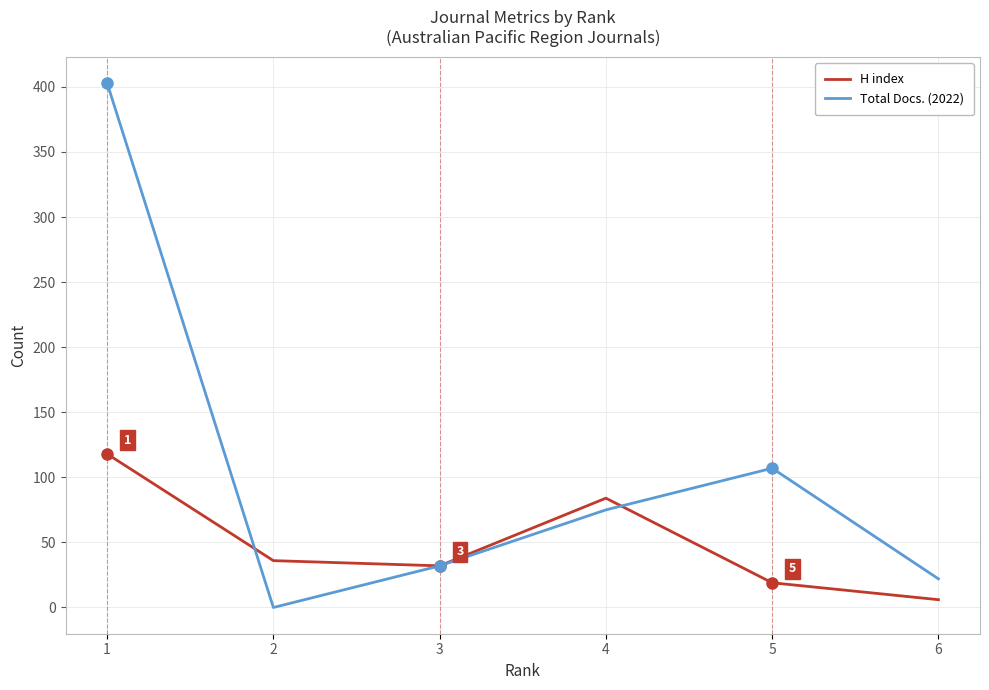

Rank the series by their maximum value, from lowest to highest.

H index, Total Docs. (2022)